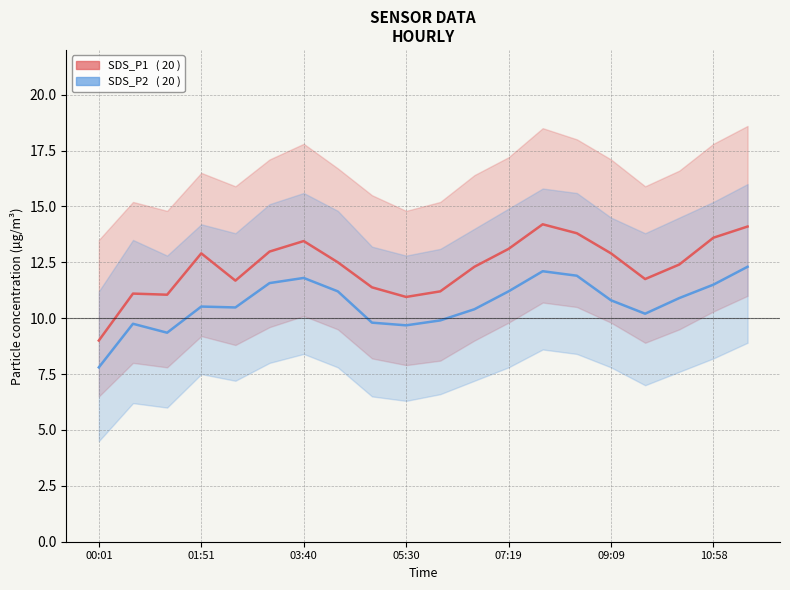

What is the label of the 1st point from the left?

00:01